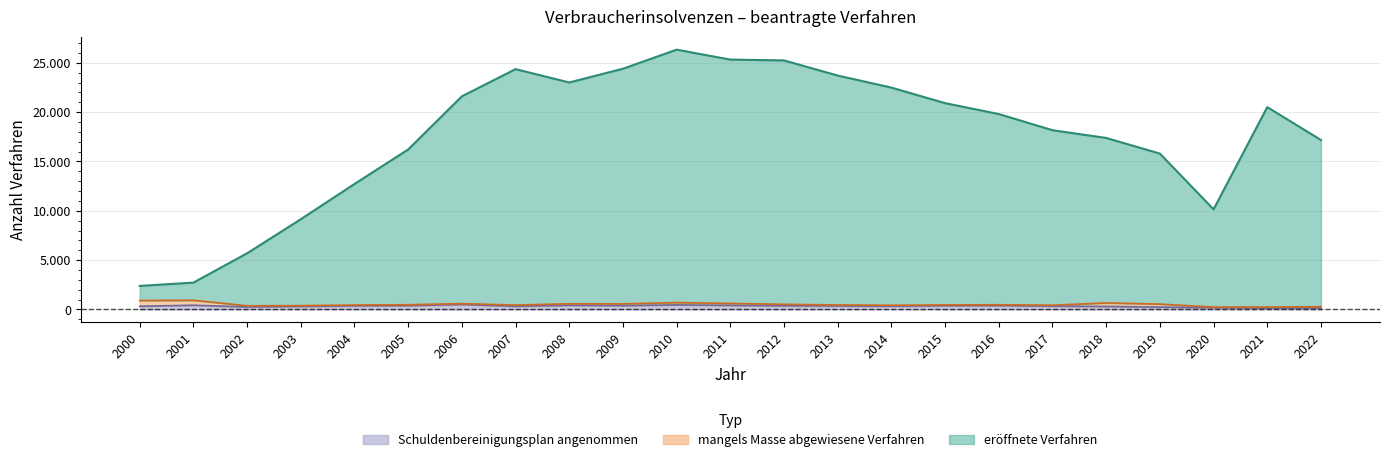

True or false: eröffnete Verfahren and Schuldenbereinigungsplan angenommen cross at least once.

False